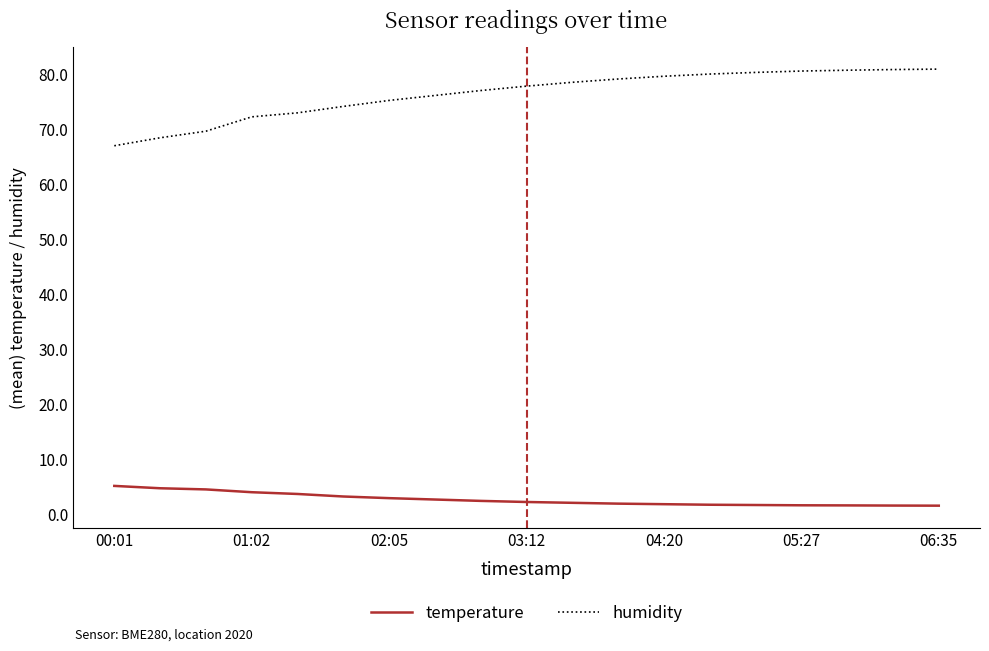

List the series in order of their overall mean, highest first.

humidity, temperature